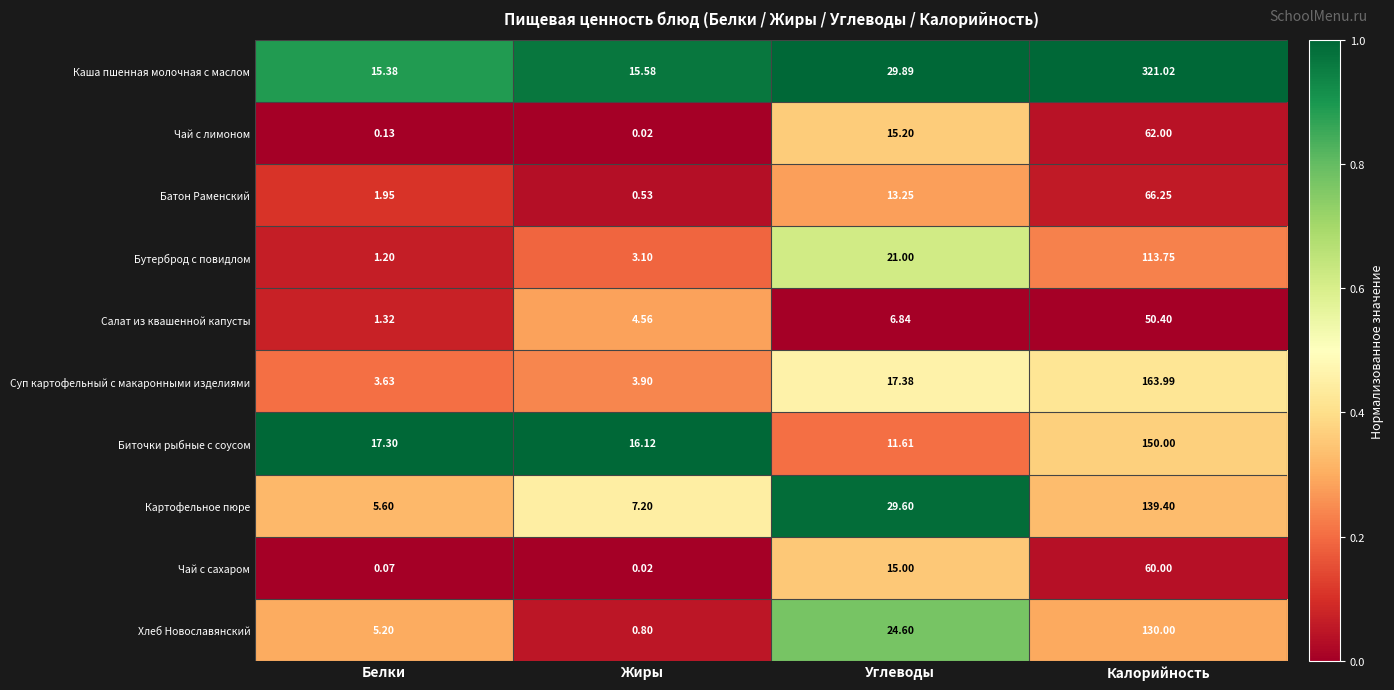

Which label corresponds to the largest value in the chart?

Калорийность